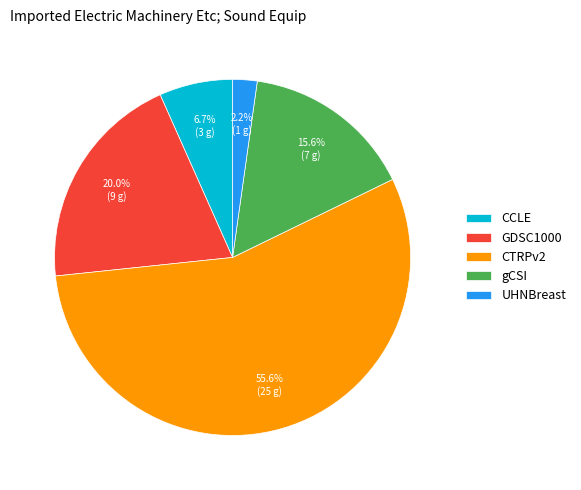

To the nearest percent, what is the difference between the gCSI and GDSC1000 slice percentages?

4%